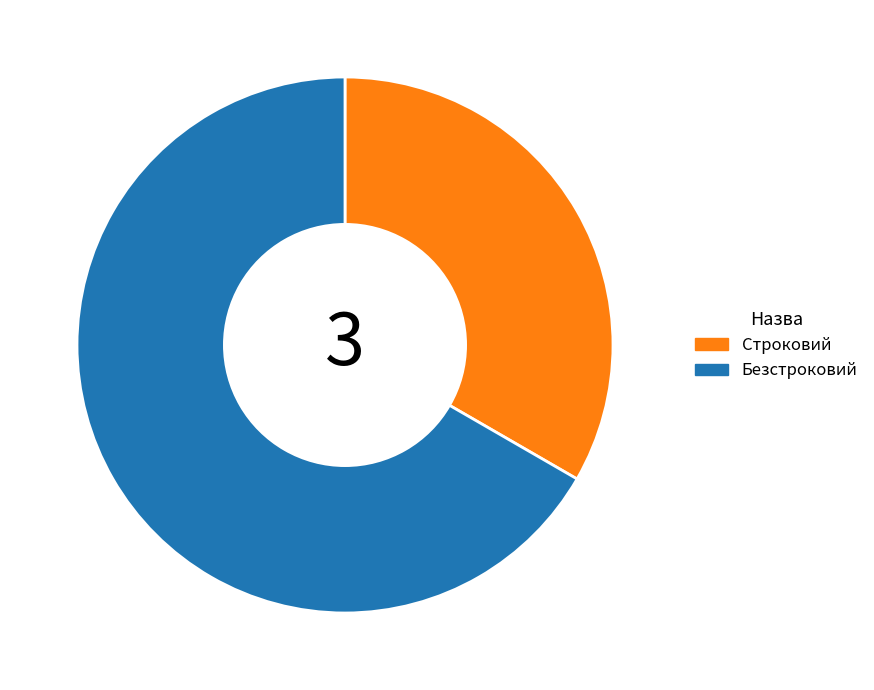

Which slice is the smallest?

Строковий